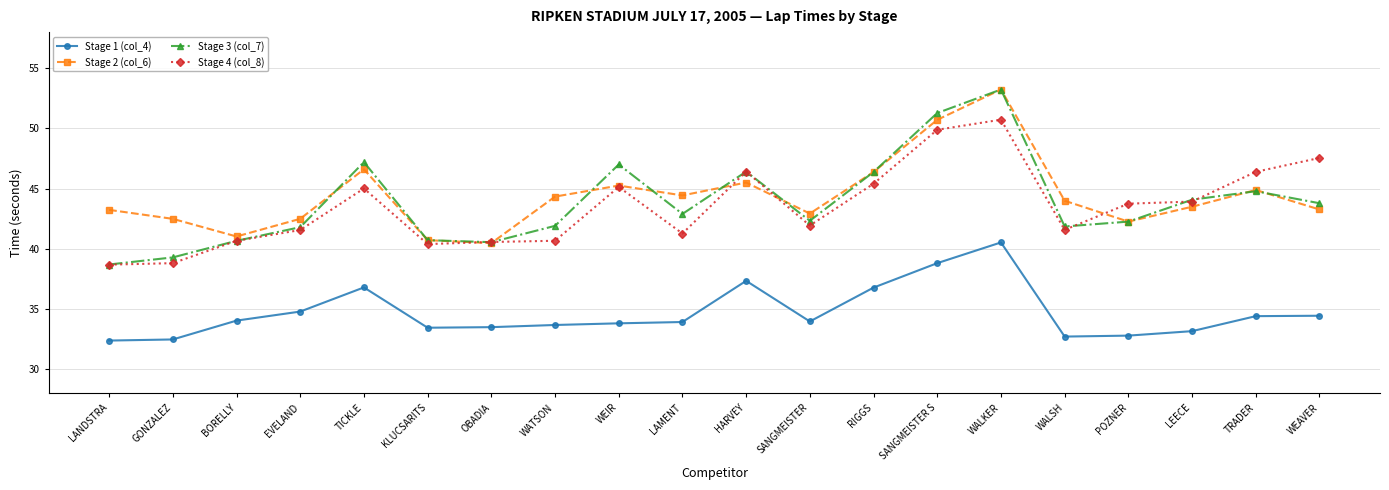

What is the value of the Stage 4 (col_8) point at the 14th from the left?

49.9